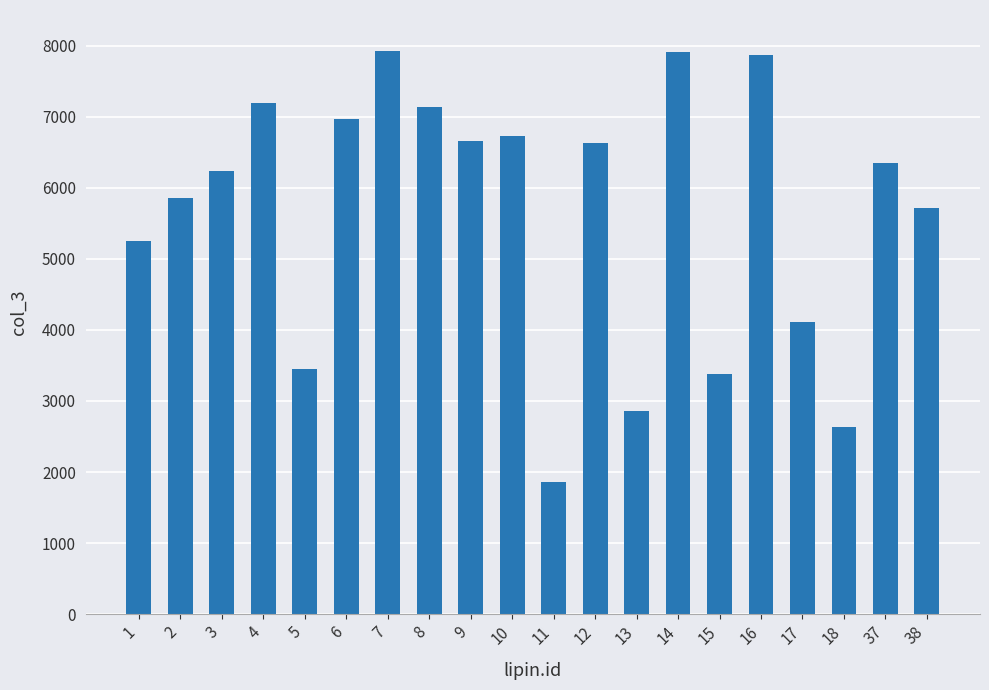

How many data points does each series have?

20